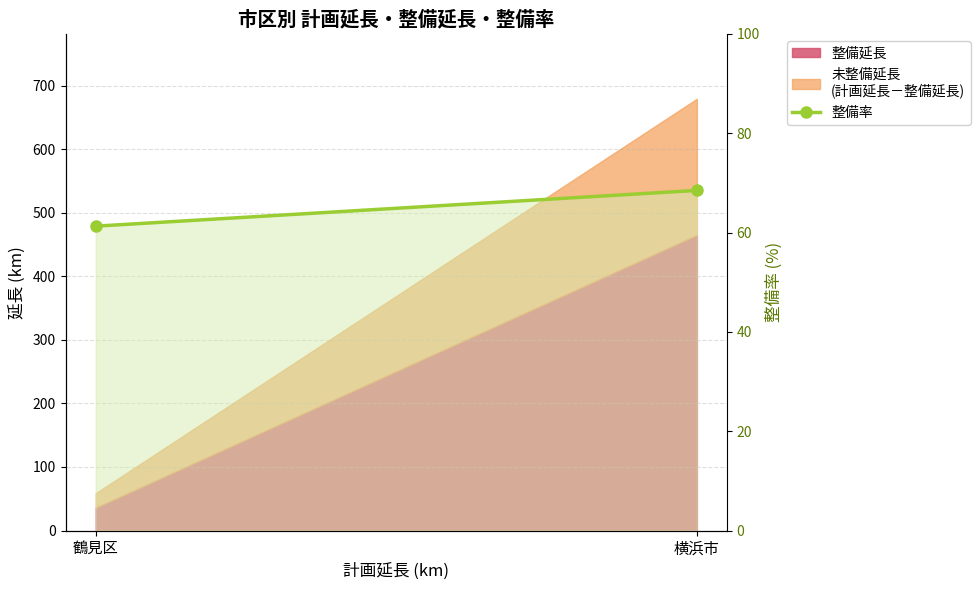

List the labels in order of value, smallest first.

鶴見区, 横浜市